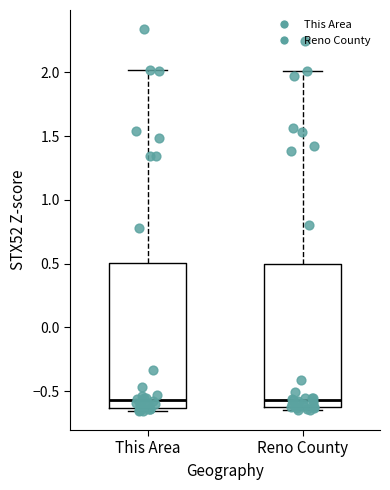

Reading left to right, transcribe this box plot: for each box, give where its median line is, the range the box spans, and where its two whiskers end, as read against the y-axis. The values are not printed on the chart, so give them approximately, as read against the axis.

This Area: median -0.55, box -0.65 to 0.50, whiskers -0.65 (just below the box's lower edge) to 2.00
Reno County: median -0.55, box -0.60 to 0.50, whiskers -0.65 to 2.00